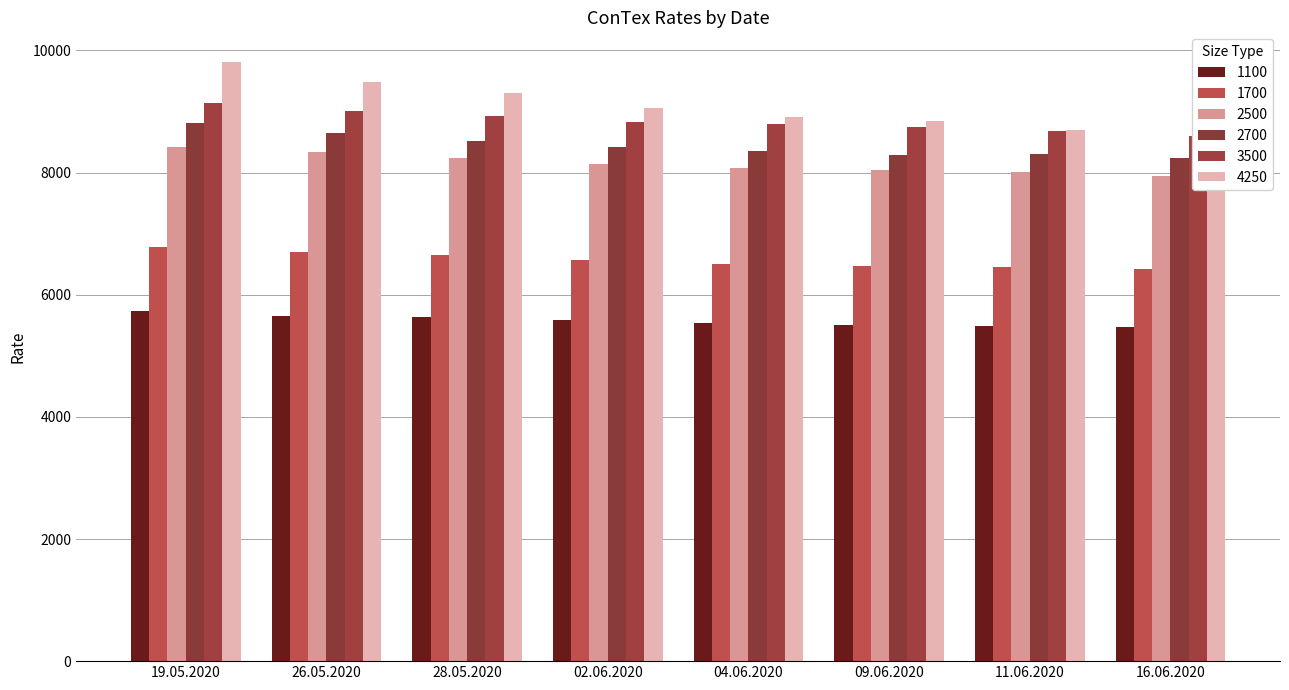

Reading left to right, list all the values displayed in this chart.

1100: 19.05.2020=5735	26.05.2020=5658	28.05.2020=5629	02.06.2020=5588	04.06.2020=5541	09.06.2020=5512	11.06.2020=5493	16.06.2020=5467
1700: 19.05.2020=6780	26.05.2020=6697	28.05.2020=6656	02.06.2020=6576	04.06.2020=6506	09.06.2020=6477	11.06.2020=6453	16.06.2020=6426
2500: 19.05.2020=8415	26.05.2020=8330	28.05.2020=8232	02.06.2020=8136	04.06.2020=8078	09.06.2020=8051	11.06.2020=8010	16.06.2020=7940
2700: 19.05.2020=8812	26.05.2020=8641	28.05.2020=8515	02.06.2020=8416	04.06.2020=8359	09.06.2020=8289	11.06.2020=8303	16.06.2020=8245
3500: 19.05.2020=9133	26.05.2020=9015	28.05.2020=8923	02.06.2020=8836	04.06.2020=8790	09.06.2020=8750	11.06.2020=8683	16.06.2020=8598
4250: 19.05.2020=9807	26.05.2020=9492	28.05.2020=9304	02.06.2020=9060	04.06.2020=8919	09.06.2020=8838	11.06.2020=8701	16.06.2020=8585